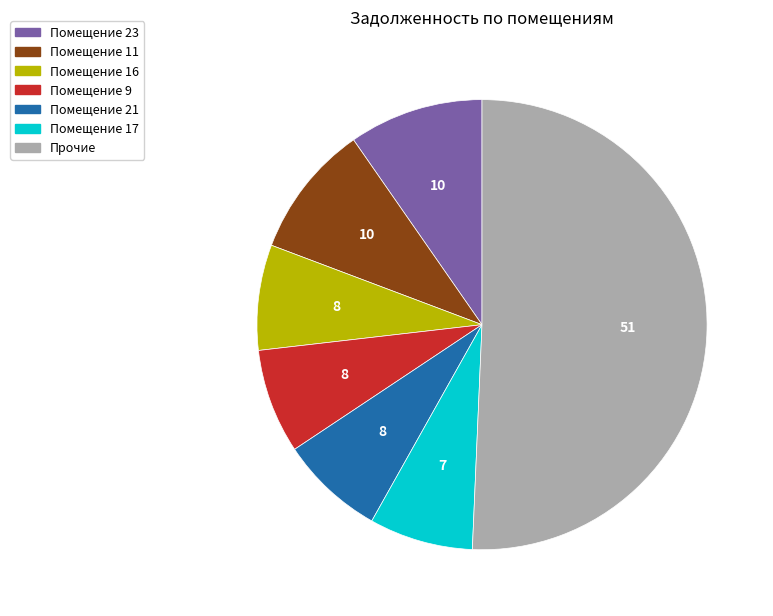

Count the number of slices in the pie.

7